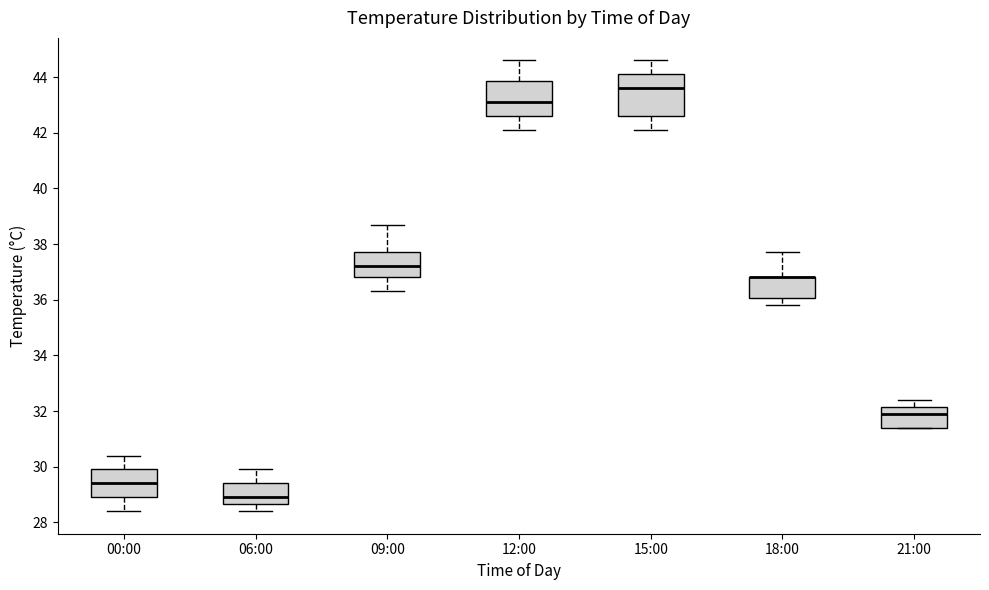

Where does the lower whisker of the box for 18:00 end on the y-axis? The values are not printed on the chart, so give them approximately, as read against the axis.

35.8